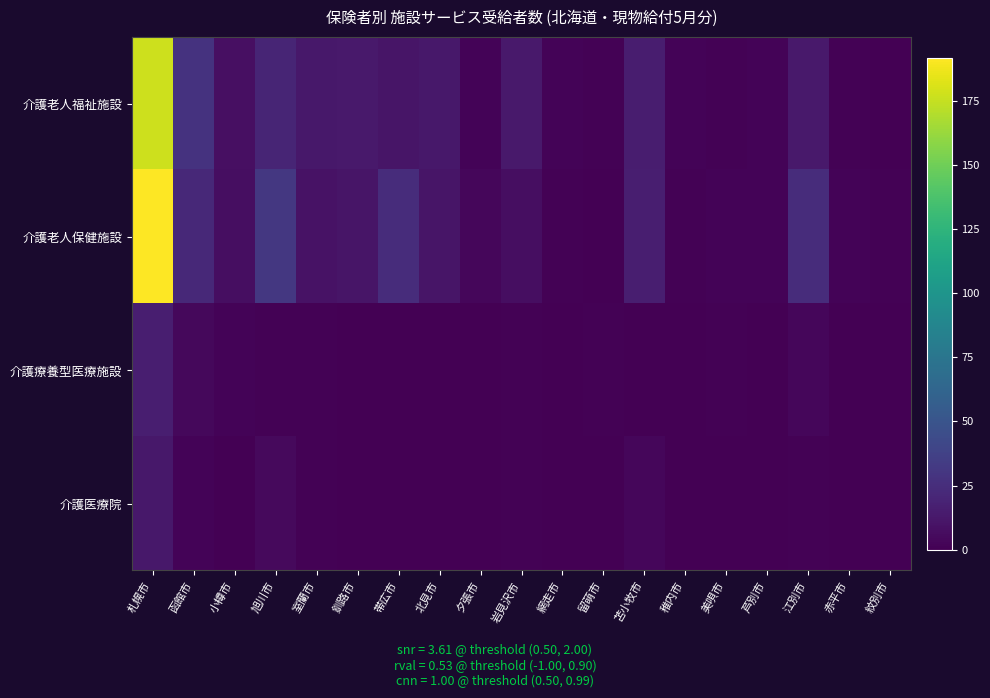

At 網走市, list the series in order from largest to smallest.

介護老人福祉施設, 介護老人保健施設, 介護療養型医療施設, 介護医療院